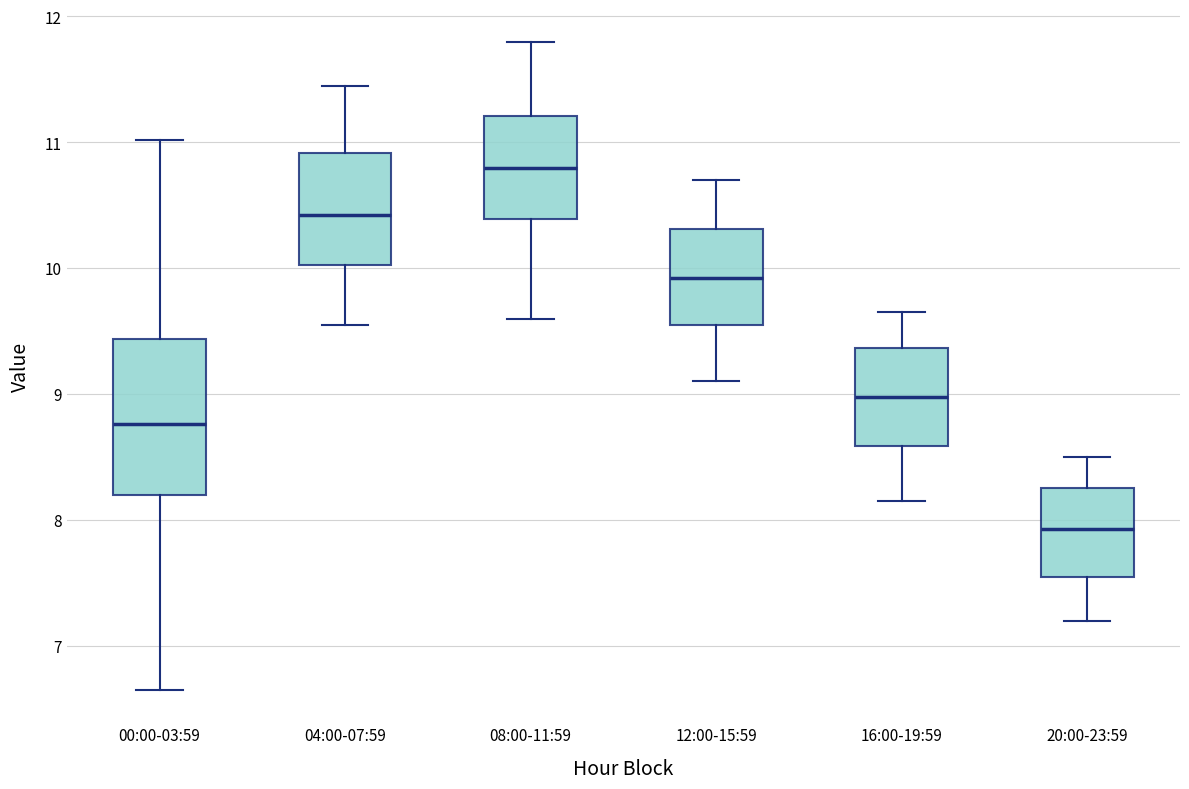

Which box is the tallest, from its lower edge to its upper edge?

00:00-03:59